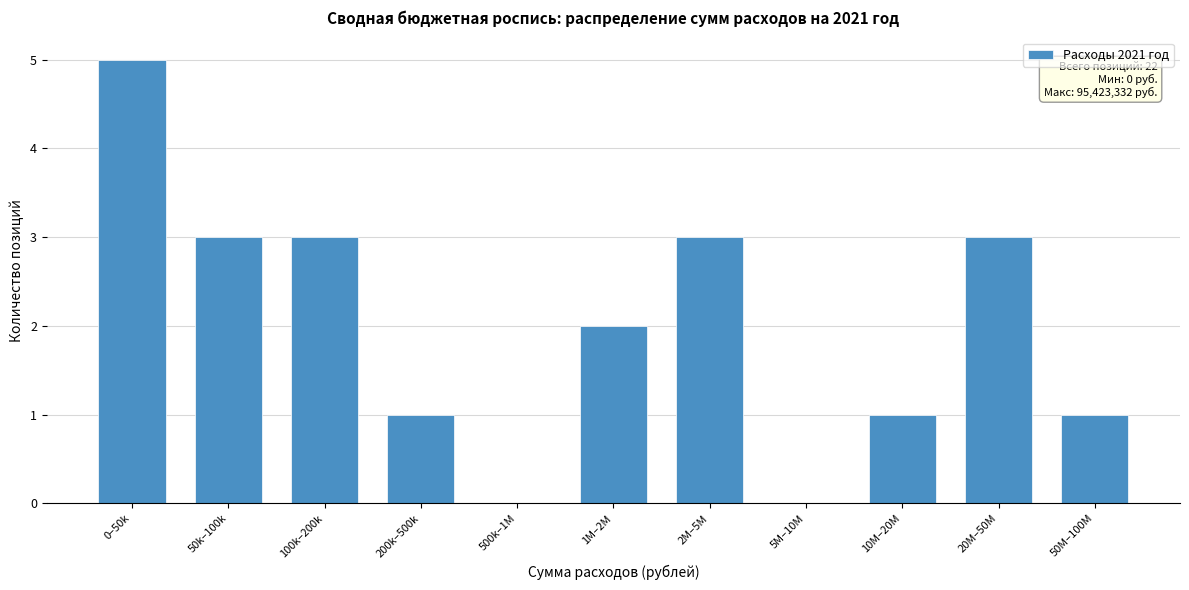

Reading left to right, extract all data points from this chart.

0–50k=5	50k–100k=3	100k–200k=3	200k–500k=1	500k–1M=0	1M–2M=2	2M–5M=3	5M–10M=0	10M–20M=1	20M–50M=3	50M–100M=1